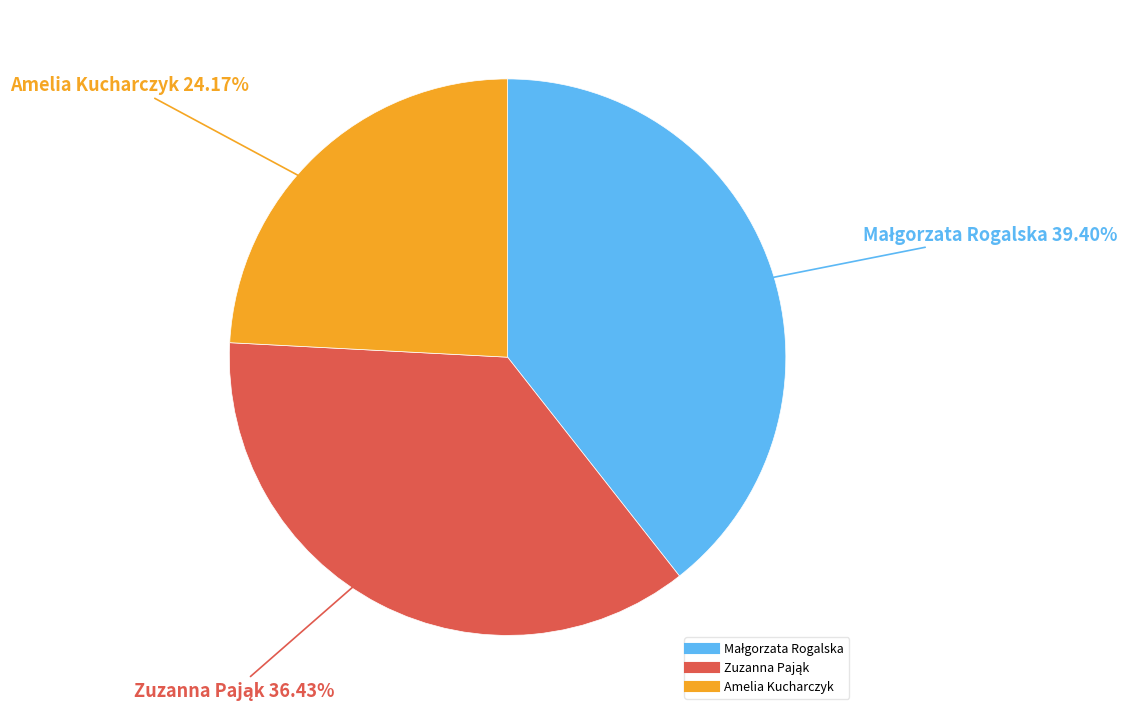

Is there any slice that represents more than half of the pie?

No